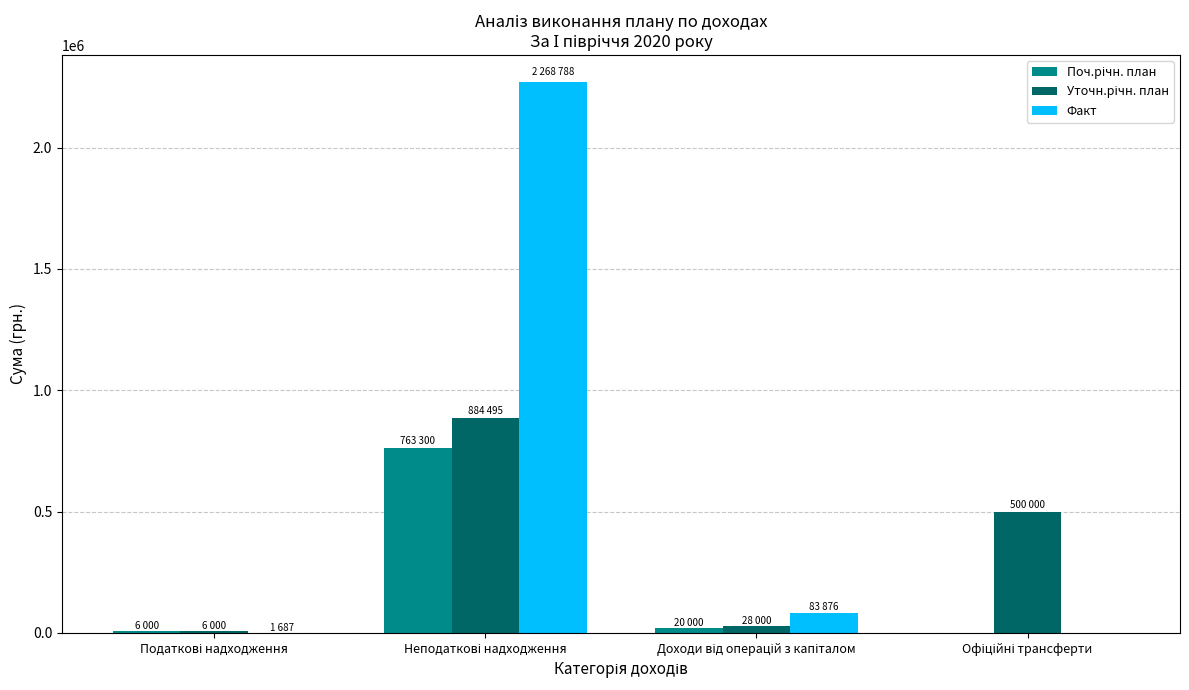

What is the highest value of the Факт series?

2268788.9